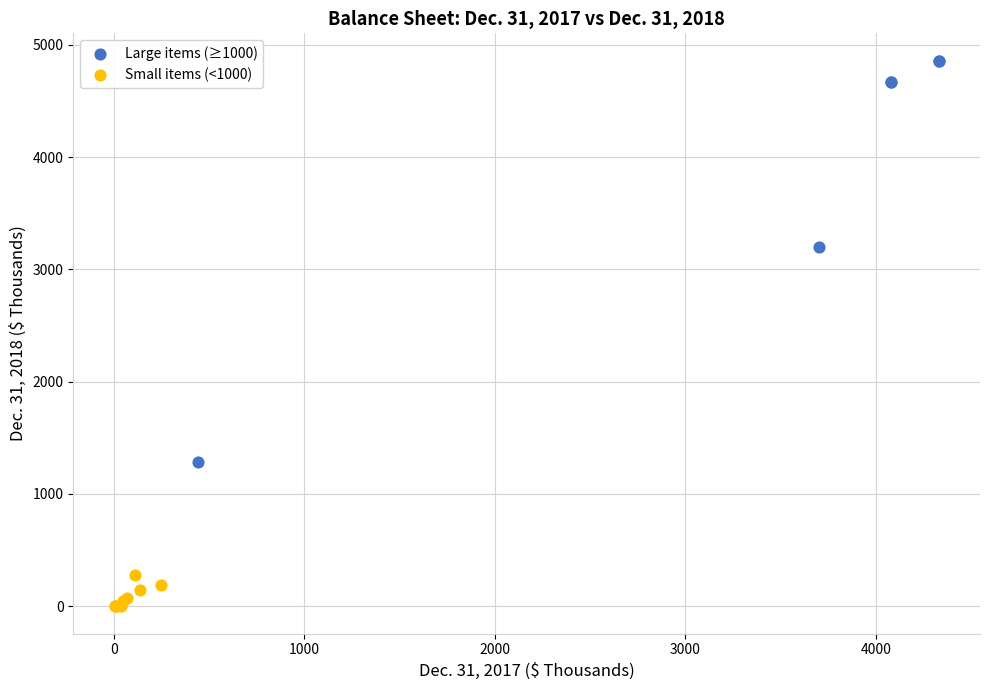

Which series reaches the minimum Y coordinate?

Small items (<1000)